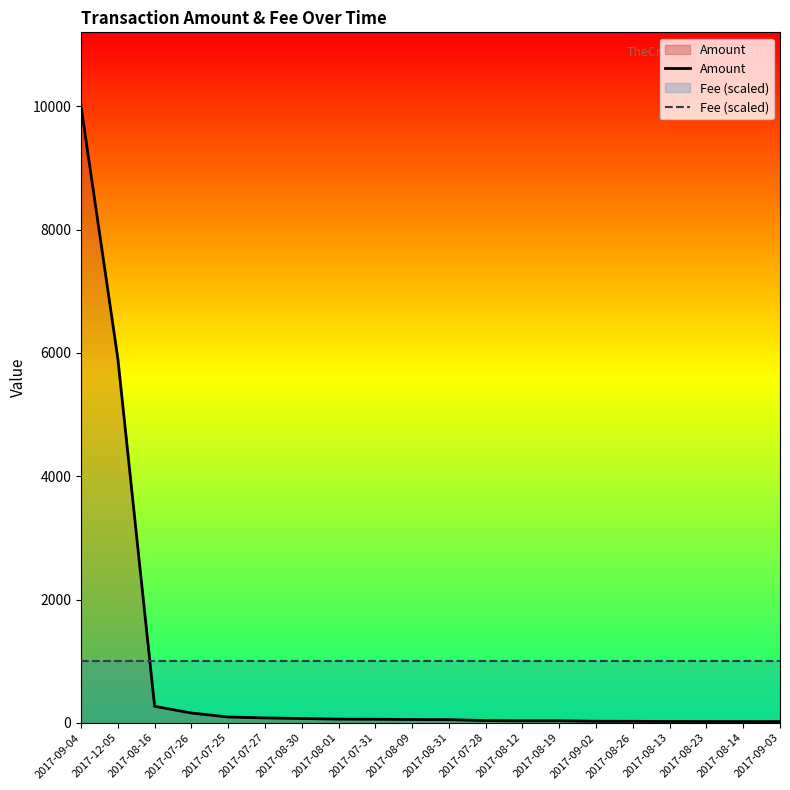

List the series in order of their peak value, highest first.

Amount, Fee (scaled)